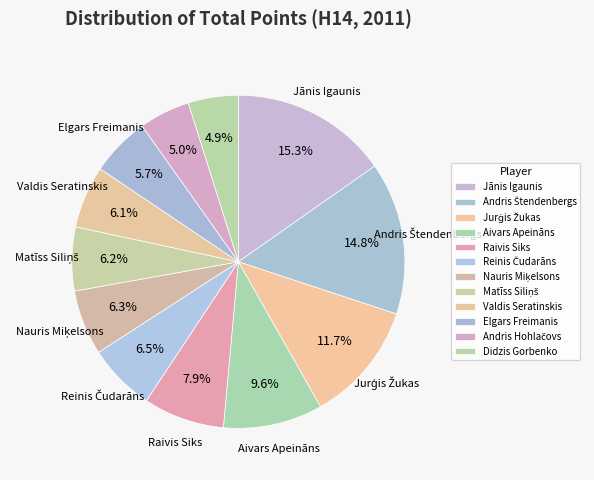

To the nearest percent, what is the difference between the largest and smallest slice percentages?

10%